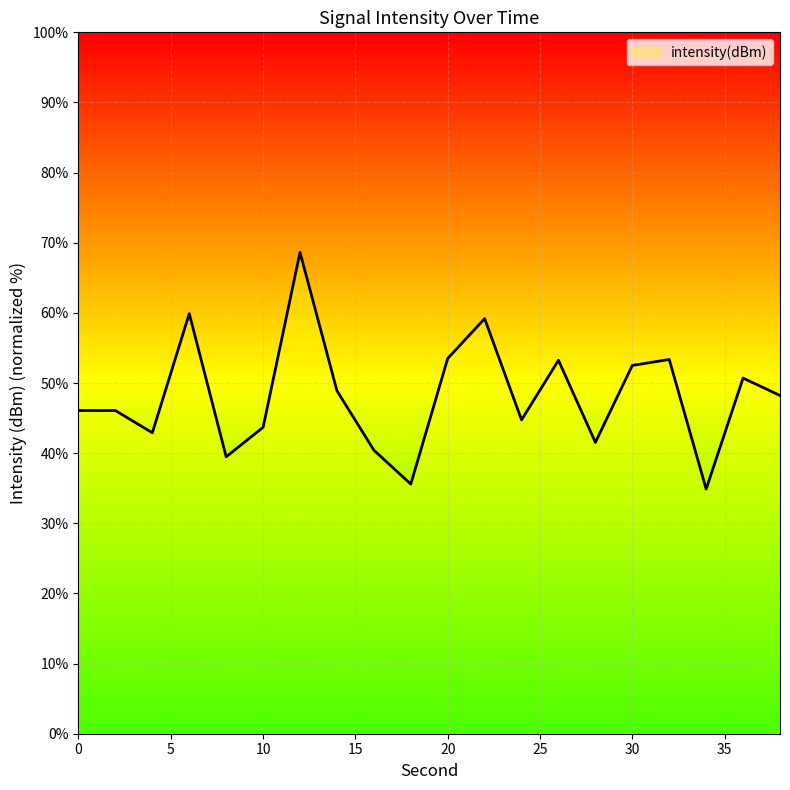

What is the greatest value displayed?

68.6